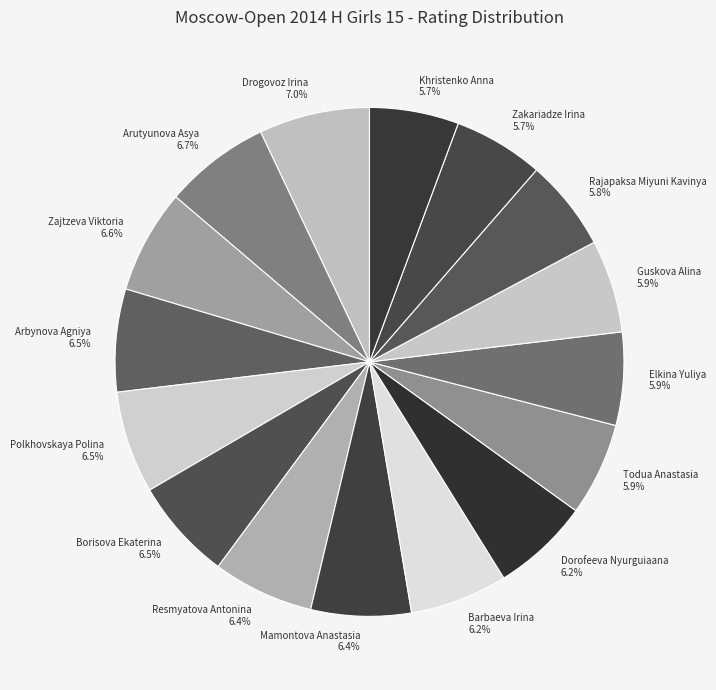

Which has a higher value, Guskova Alina or Arbynova Agniya?

Arbynova Agniya